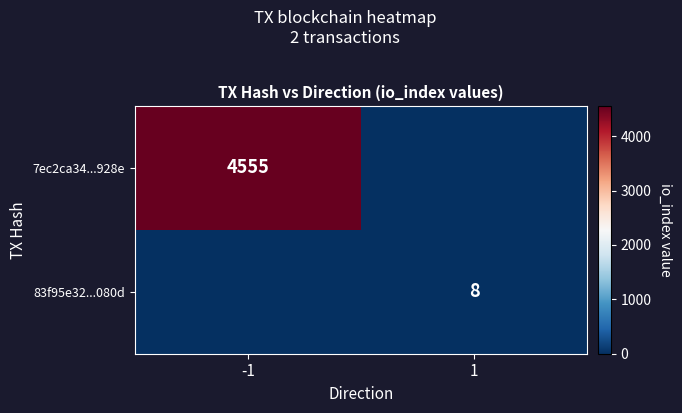

Is it true that 7ec2ca34...928e equals 7594 at -1?

False